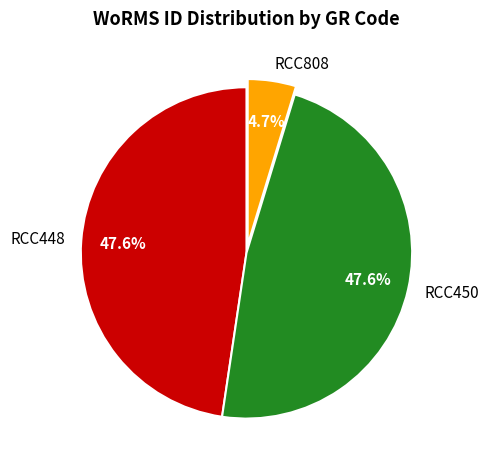

Between RCC808 and RCC448, which is larger?

RCC448